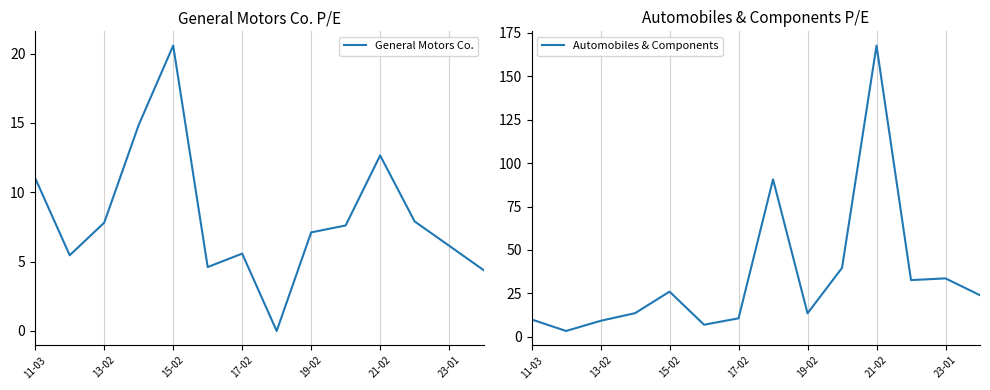

At which label does General Motors Co. reach its peak?

15-02